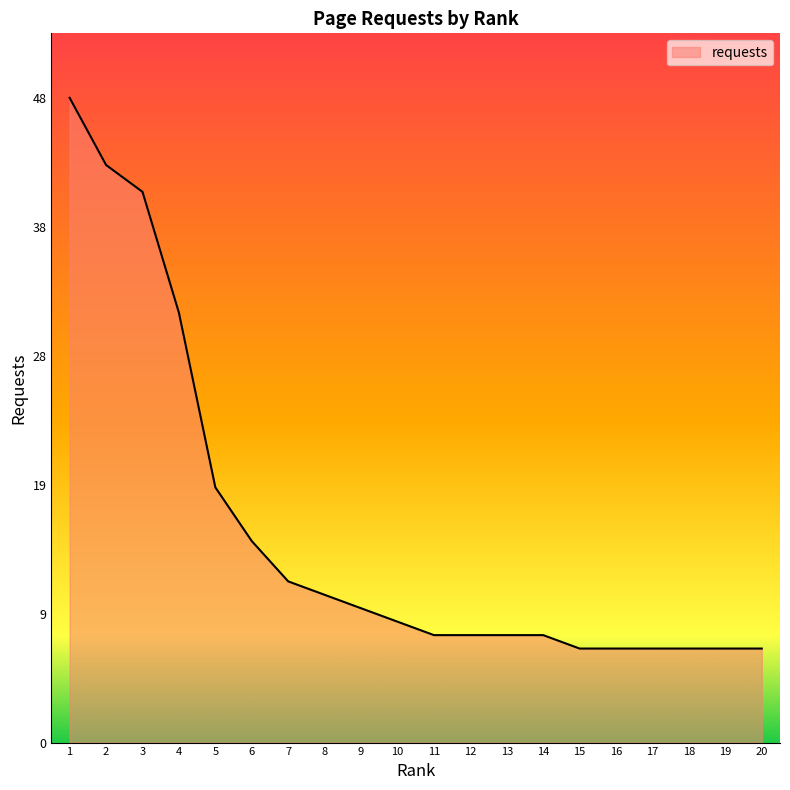

Is this an area chart (filled region under the line)?

Yes